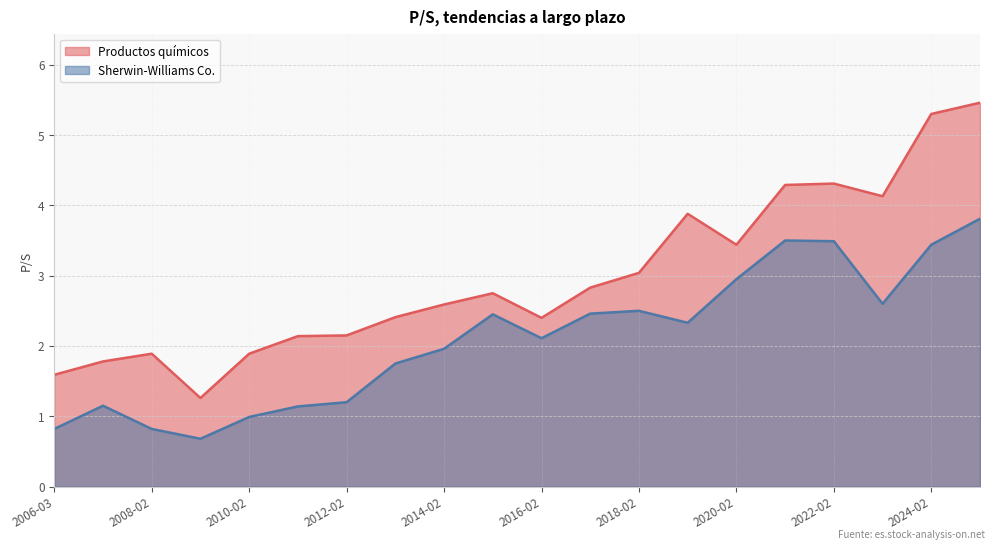

True or false: Productos químicos and Sherwin-Williams Co. intersect in this chart.

False